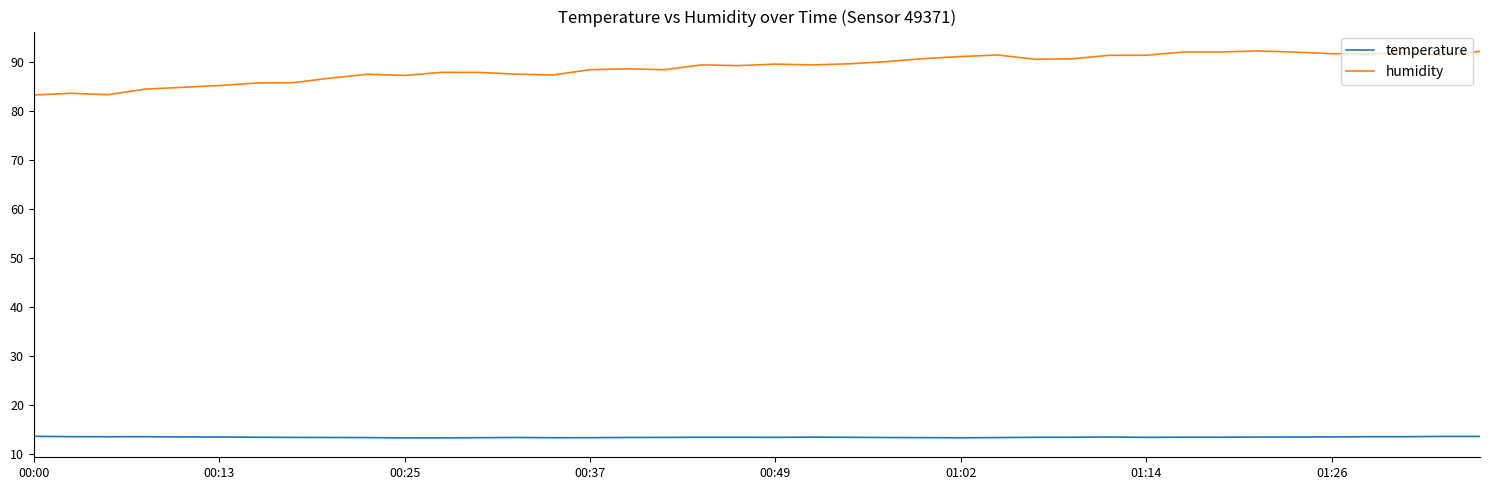

Which series has the largest total across all categories?

humidity